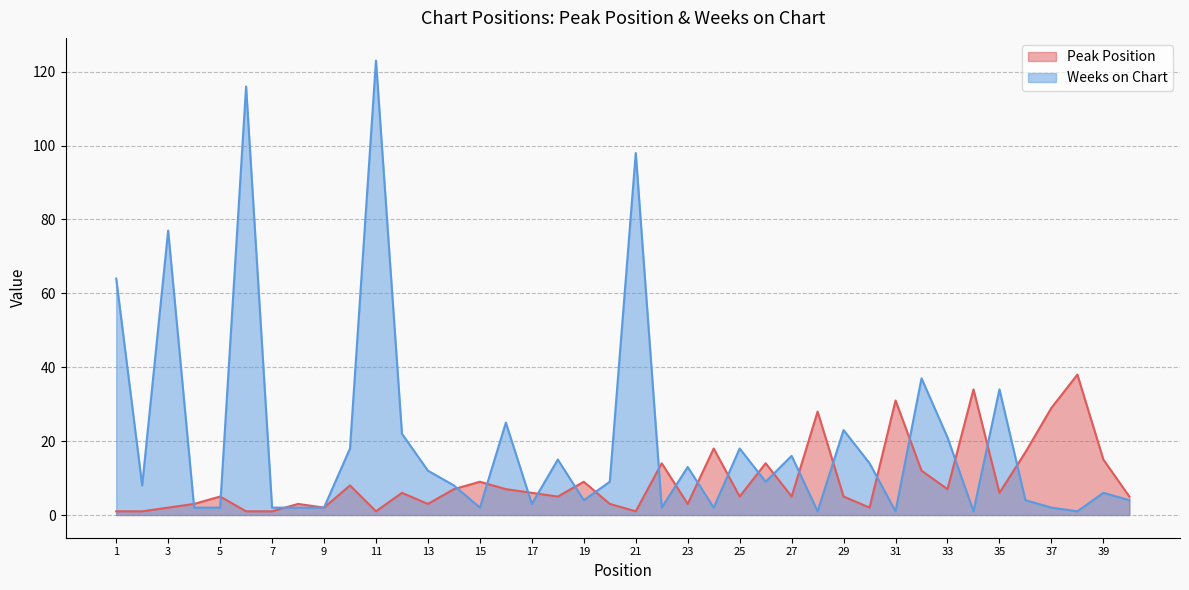

Which series ends up on top after the final intersection of Peak Position and Weeks on Chart?

Peak Position